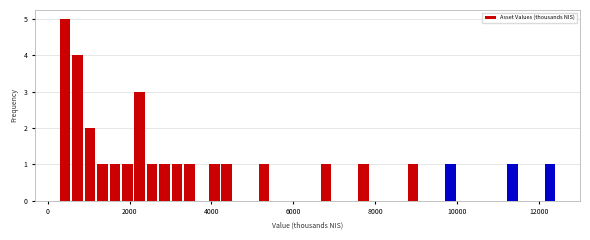

Around what value on the x-axis is the tallest bar? Give the approximate position of its centre, as read against the axis.

400